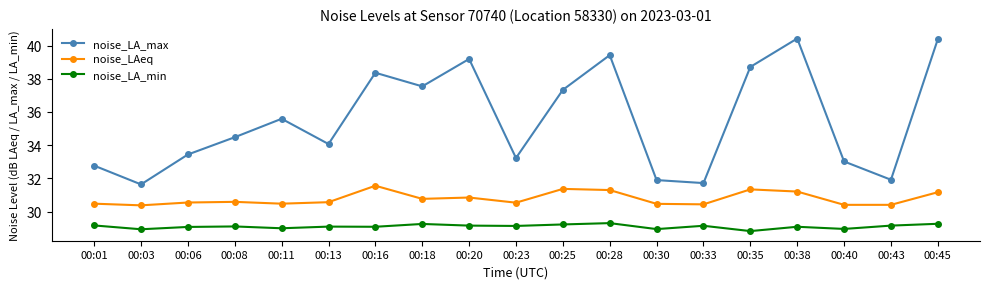

Is the value of noise_LA_max at 00:38 greater than the value of noise_LA_min at 00:01?

Yes